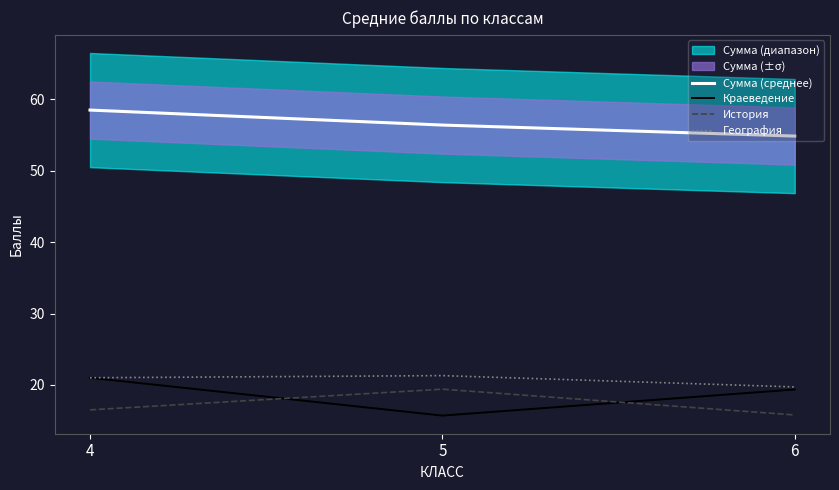

Between 6 and 4, which is larger?

4